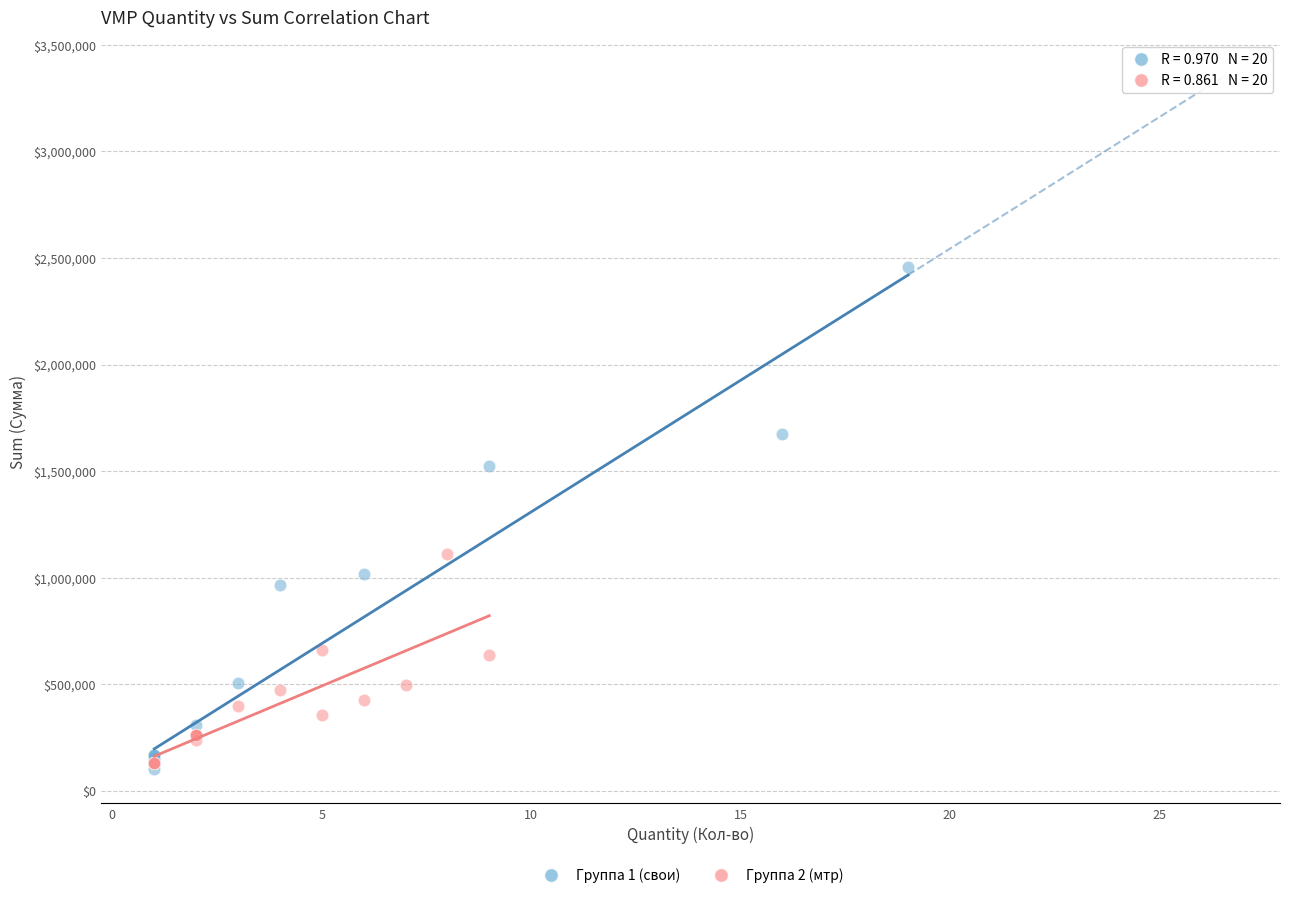

Which series has the largest Y range (max minus min)?

Группа 1 (свои)